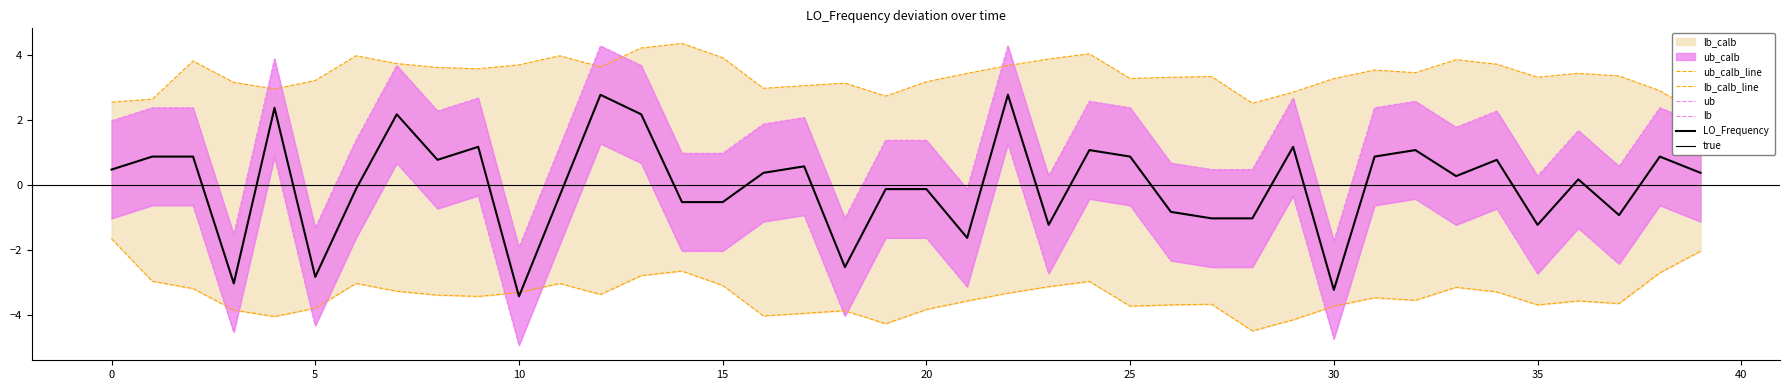

What is the approximate value at 29?

2.7